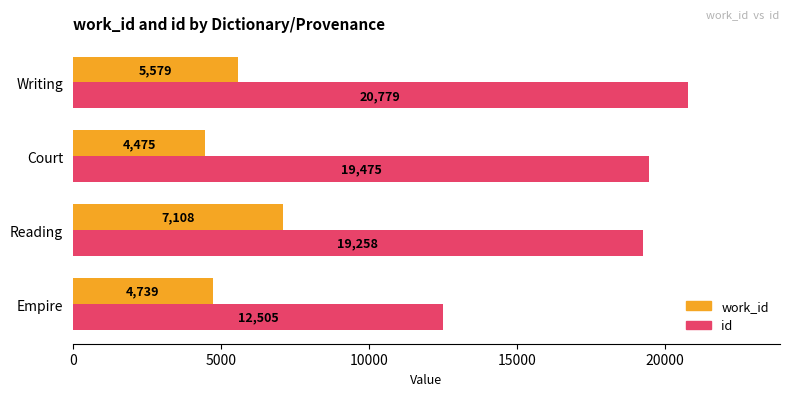

At which category is the sum across all series the highest?

Reading